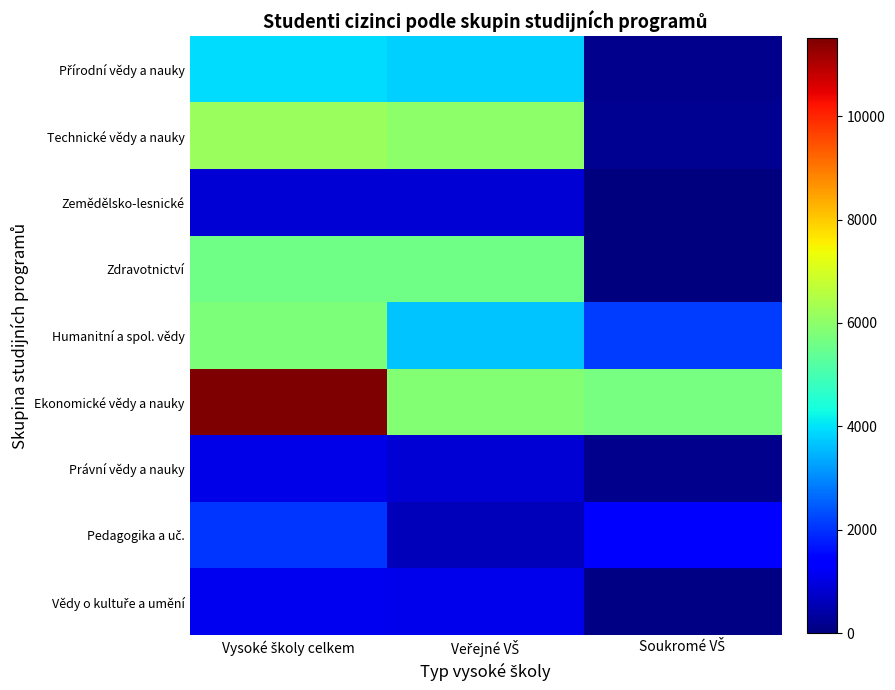

What is the maximum value shown in the chart?

11506